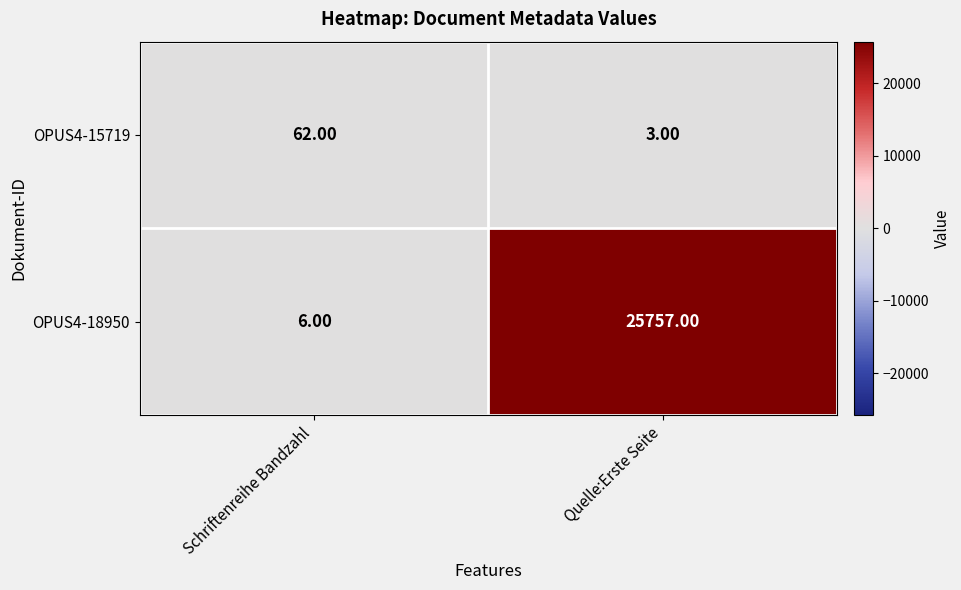

What is the maximum value shown in the chart?

25757